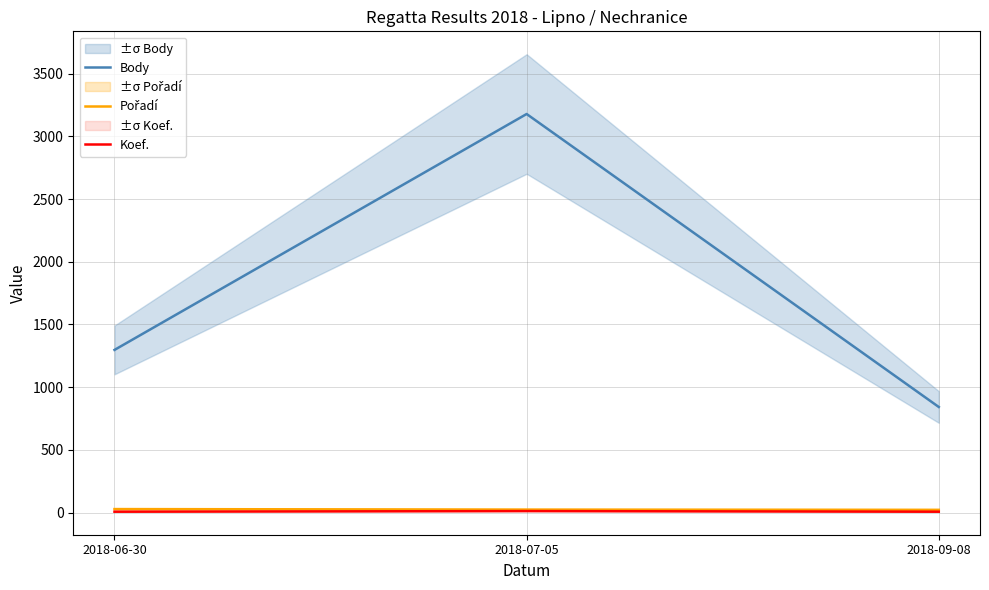

True or false: Koef. has a value of 7 at 2018-09-08.

True